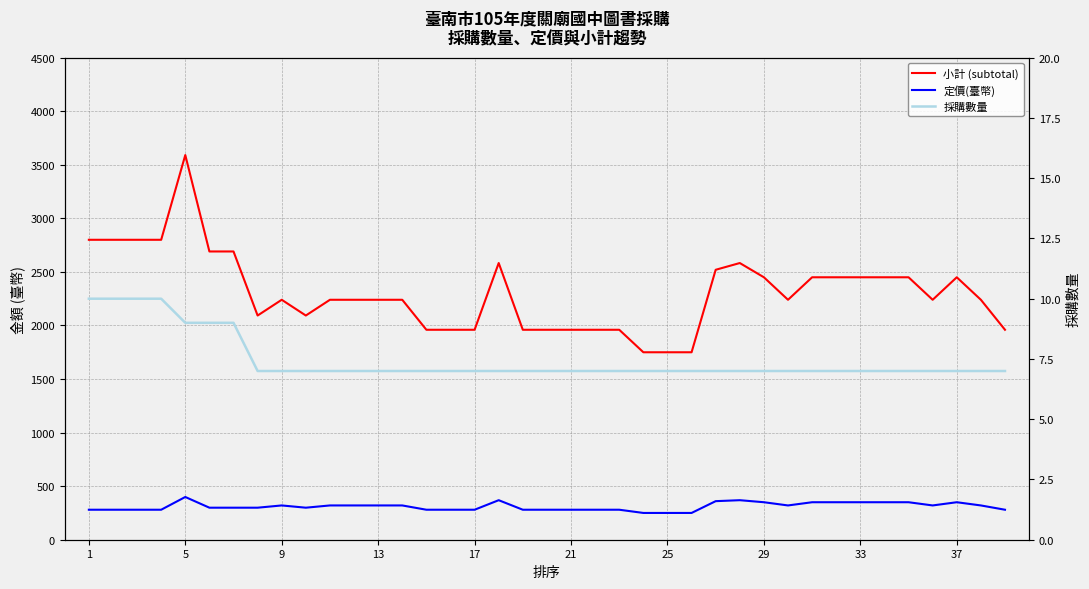

What is the value of the 定價(臺幣) point at the 29th from the left?

350